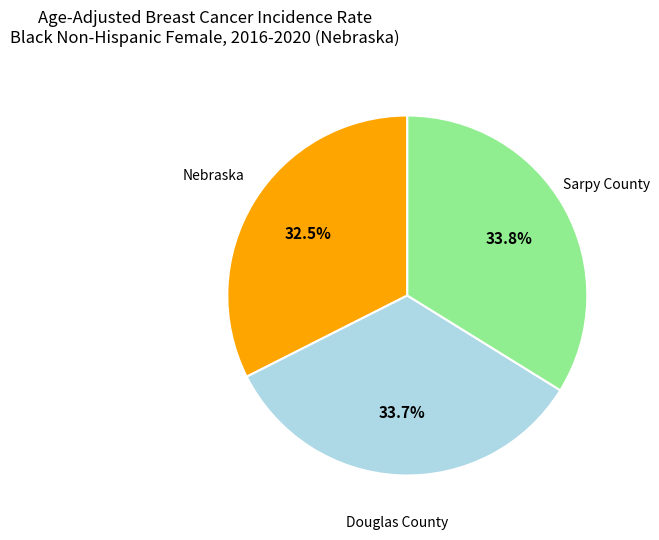

To the nearest percent, what is the difference between the Douglas County and Nebraska slice percentages?

1%